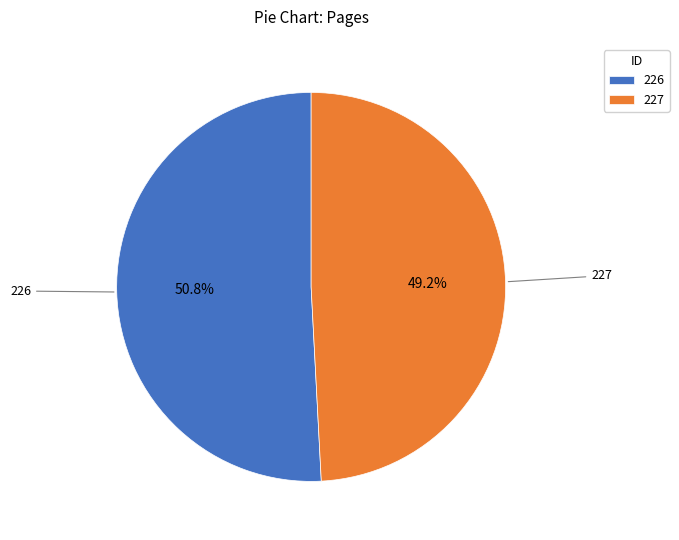

True or false: 226 accounts for 41% of the total.

False